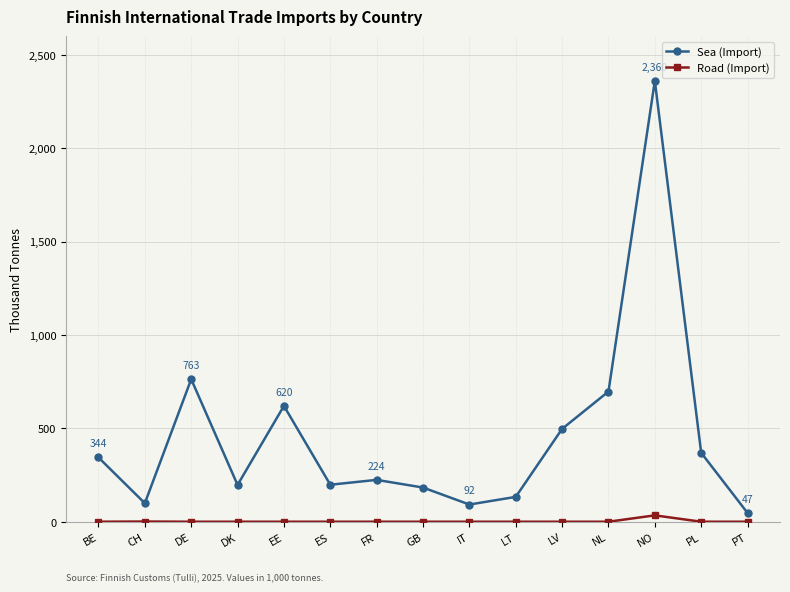

Which series has the largest total across all categories?

Sea (Import)